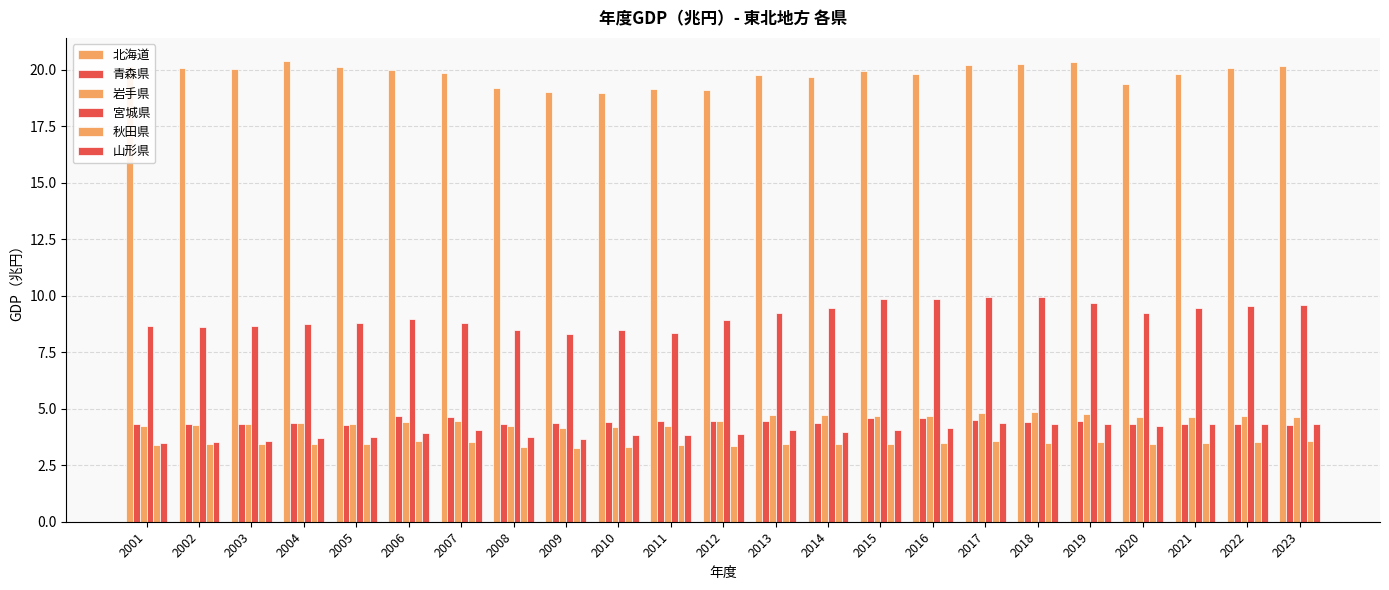

What is the value of the 秋田県 bar at the 19th from the left?

3.5